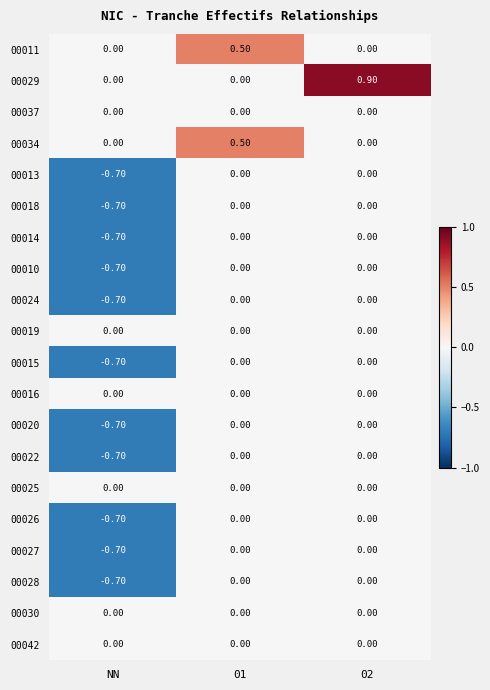

Which series has the largest total across all categories?

00029